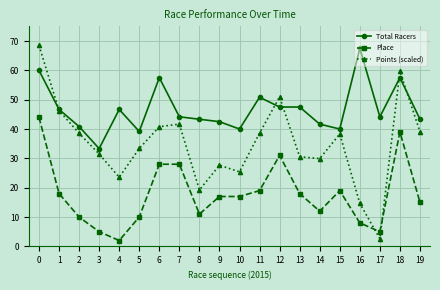

True or false: Total Racers and Place intersect in this chart.

False